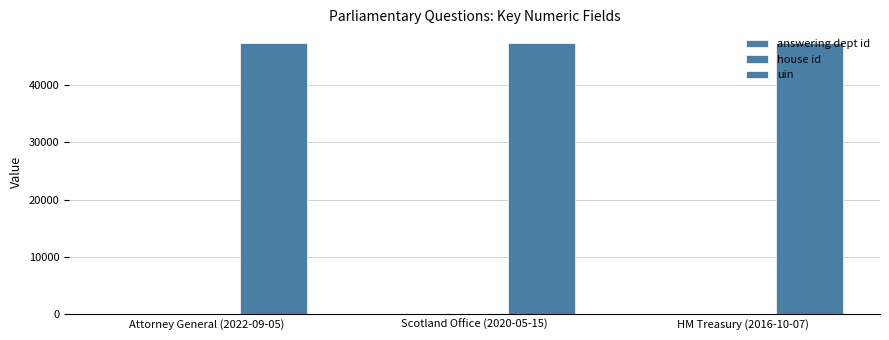

Count the number of categories in the chart.

3